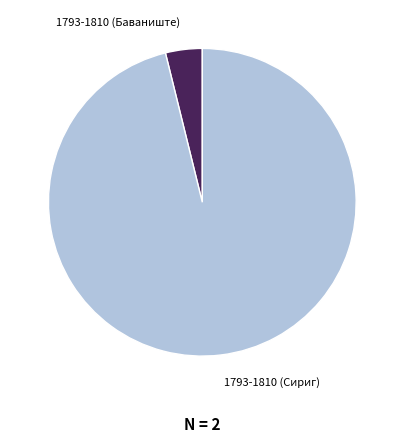

Approximately how many times larger is the value at 1793-1810 (Сириг) compared to 1793-1810 (Баваниште)?

24.9